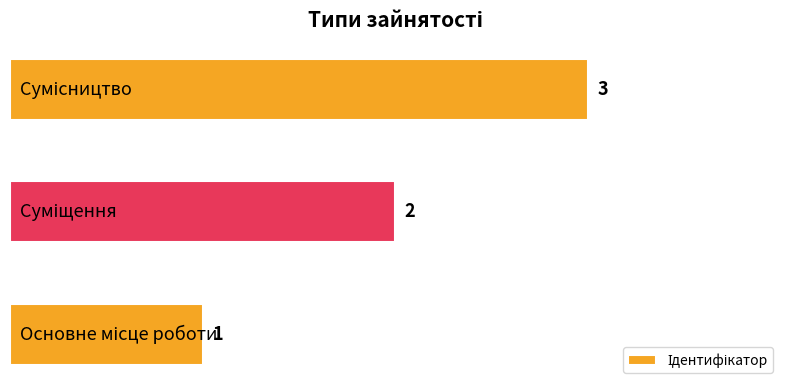

What is the difference between the maximum and minimum values?

2